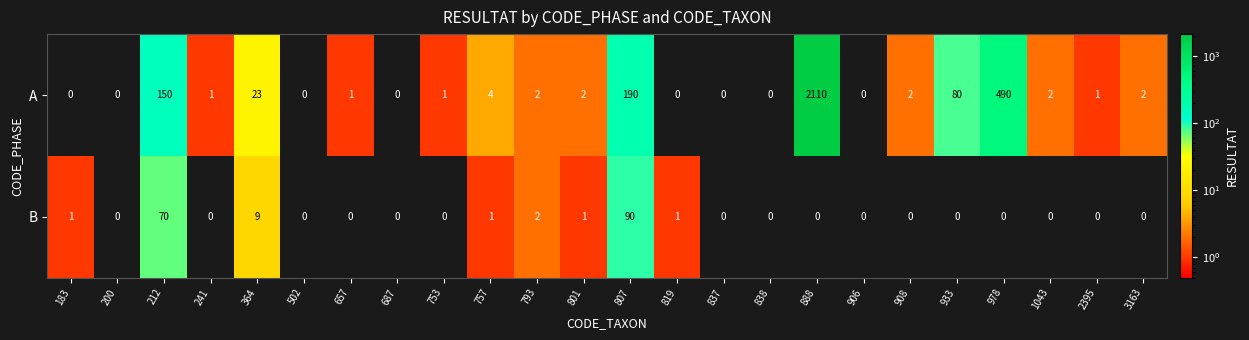

Rank the series by their maximum value, from highest to lowest.

A, B